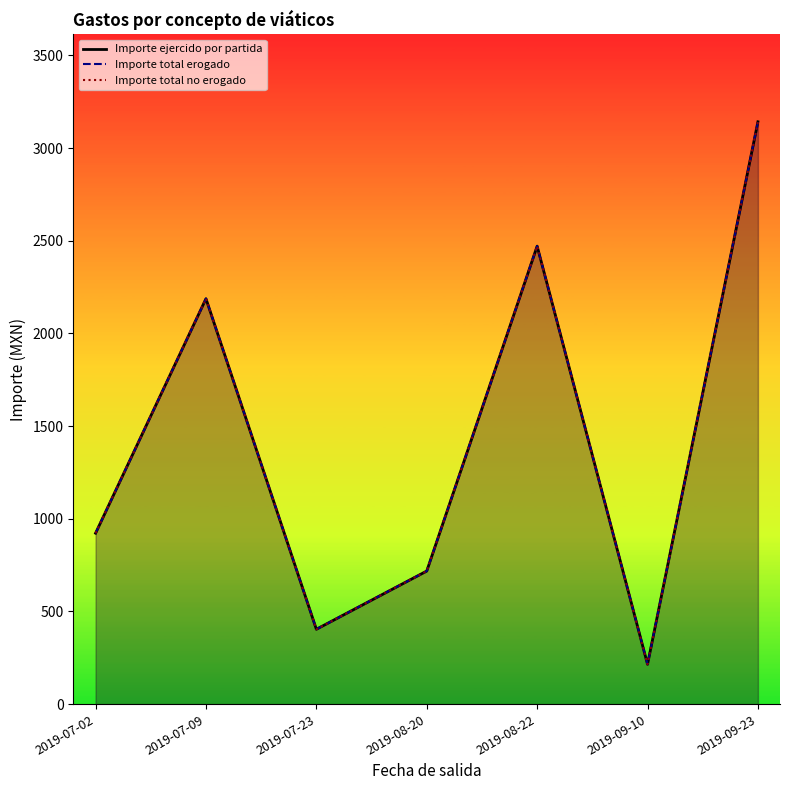

True or false: Importe total no erogado and Importe ejercido por partida intersect in this chart.

False